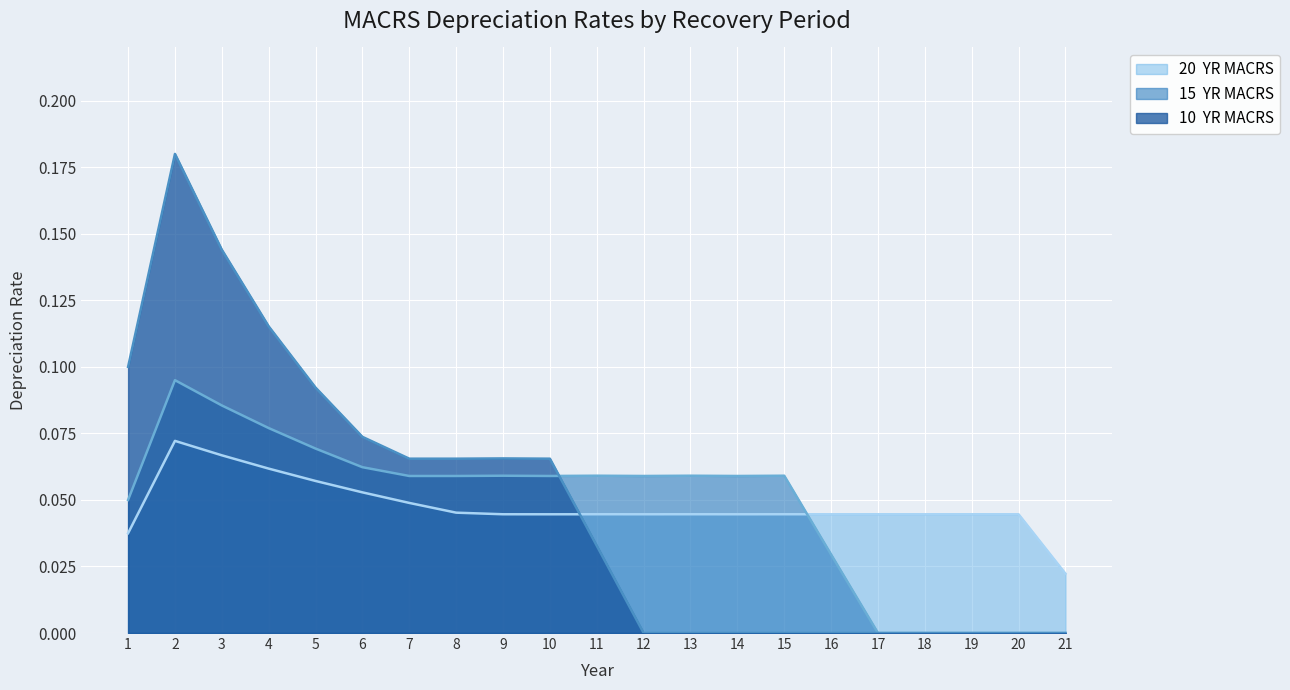

List the labels in order of 10  YR MACRS value, largest first.

2, 3, 4, 1, 5, 6, 9, 7, 8, 10, 11, 12, 13, 14, 15, 16, 17, 18, 19, 20, 21